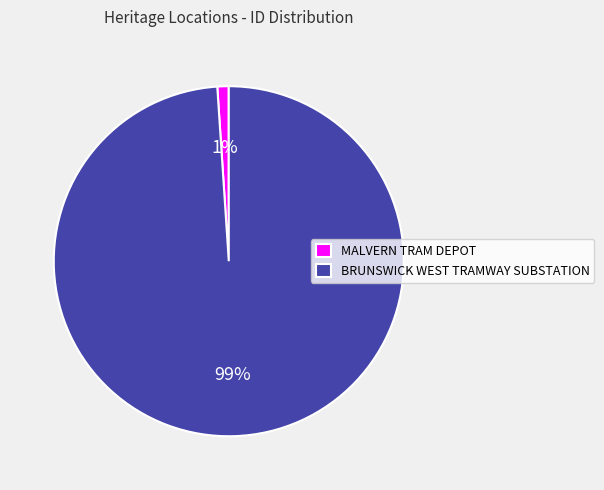

How many slices are in this pie chart?

2